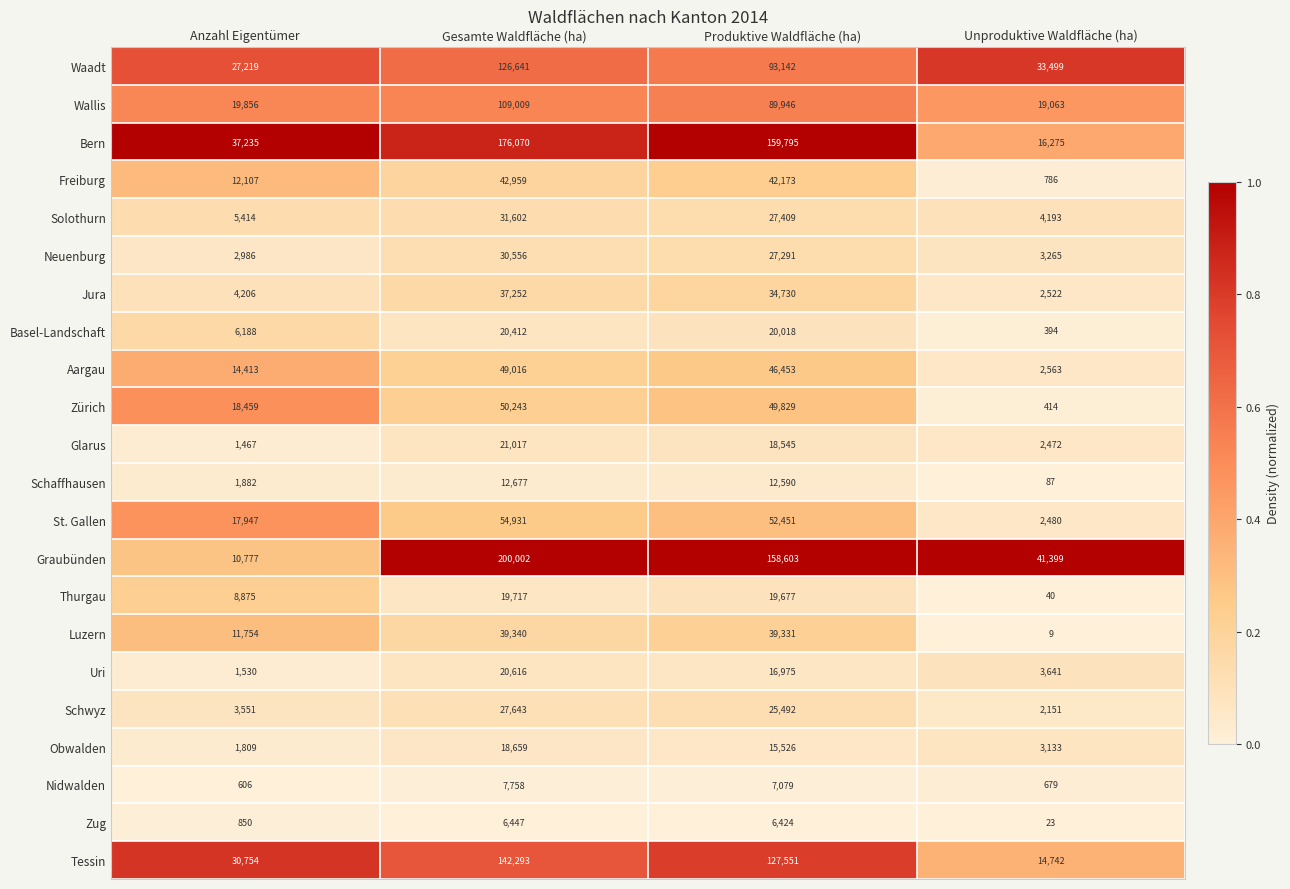

Which label corresponds to the smallest value in the chart?

Unproduktive Waldfläche (ha)